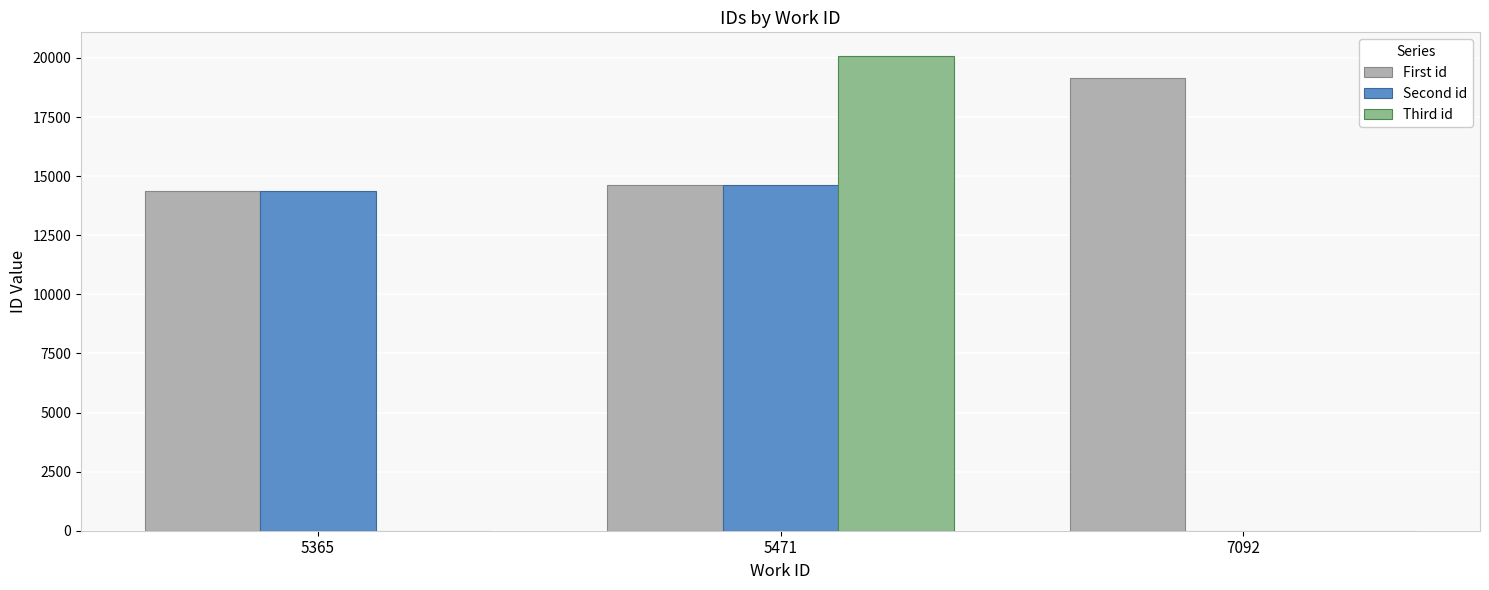

How many groups of bars are there?

3